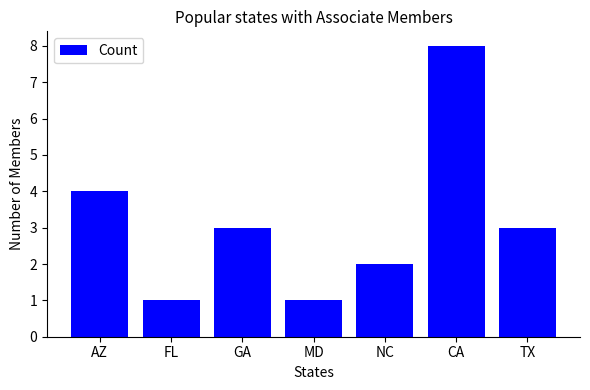

Which category has the highest value across all series?

CA